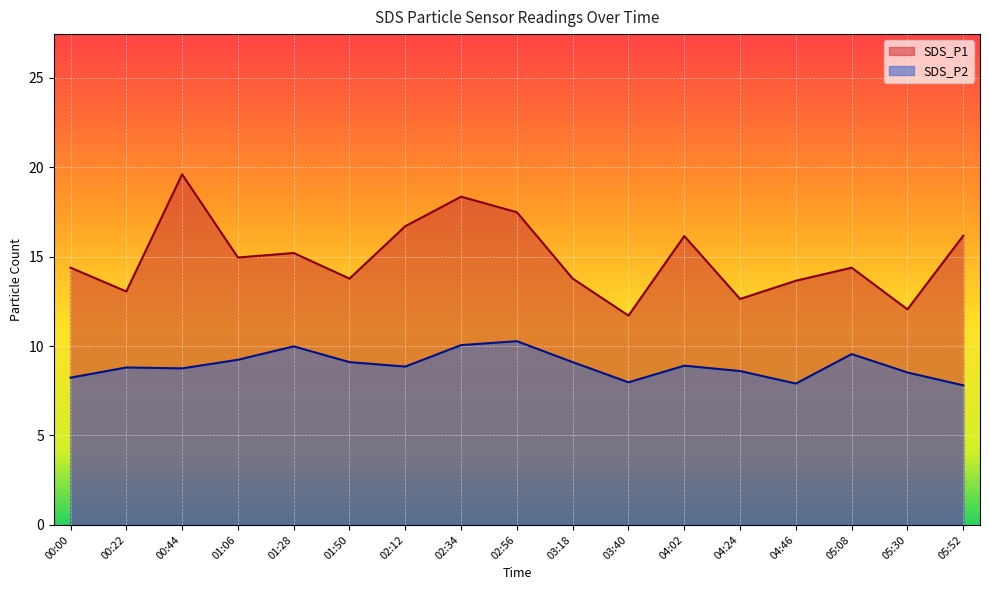

List the series in order of their peak value, highest first.

SDS_P1, SDS_P2